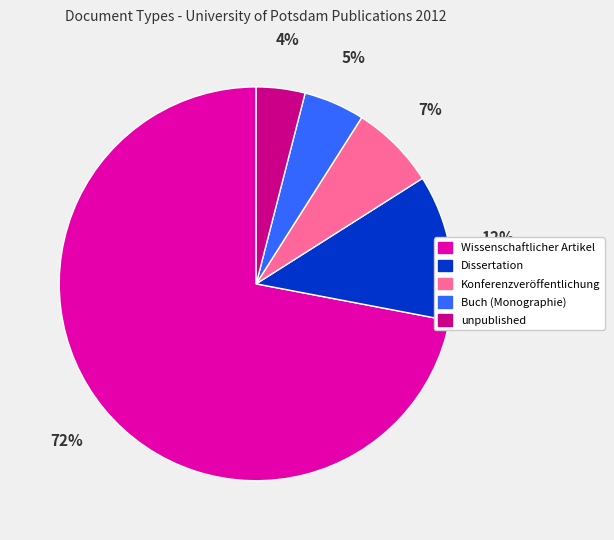

Is there a majority slice in this chart?

Yes